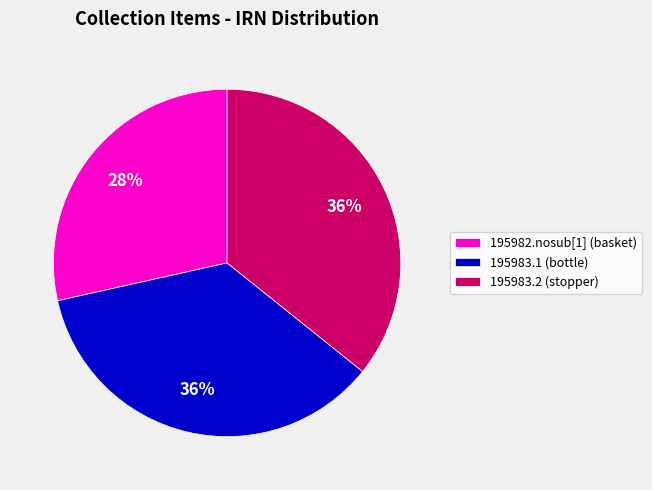

True or false: 195983.1 (bottle) accounts for 36% of the total.

True